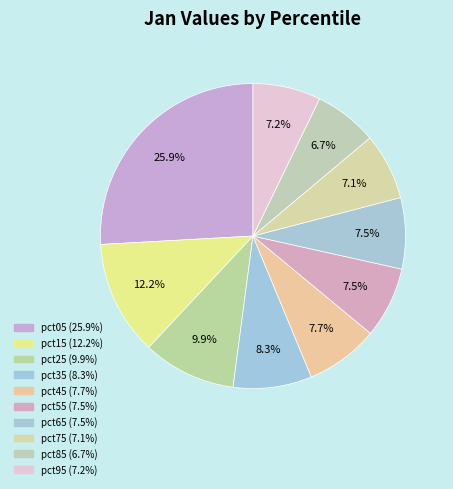

How many slices are in this pie chart?

10